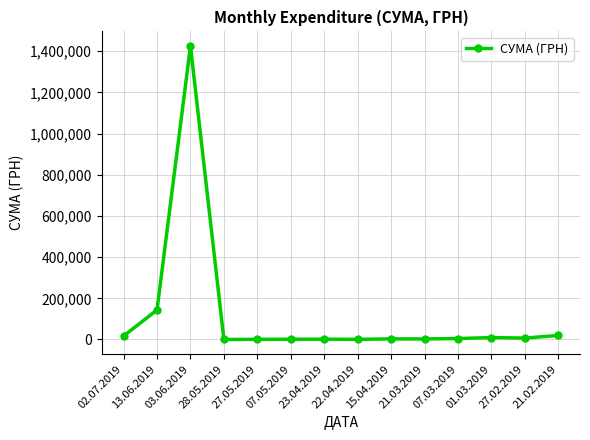

What is the smallest value displayed?

135.5